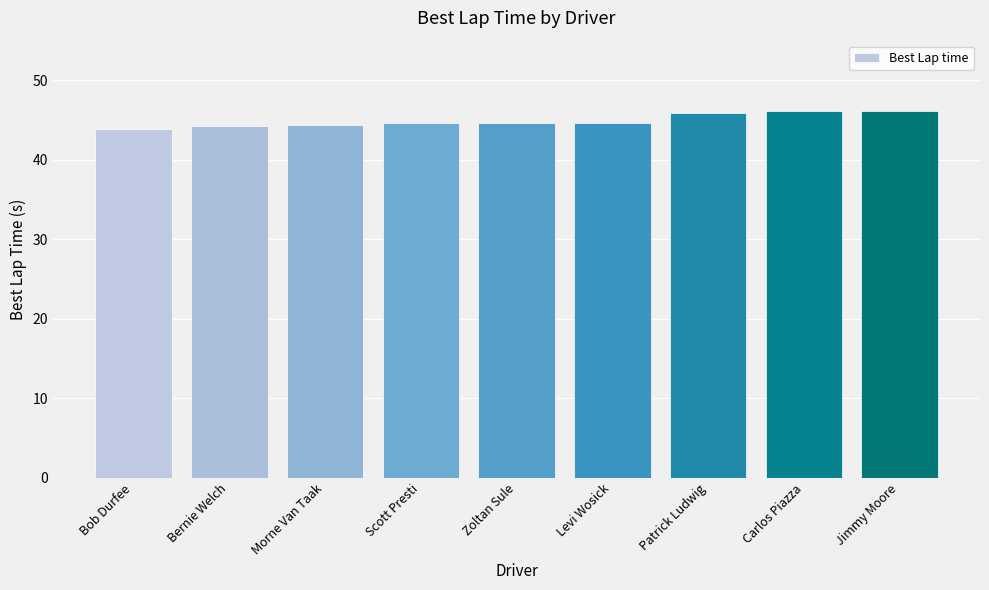

What is the difference between the second highest and second lowest values?

1.9